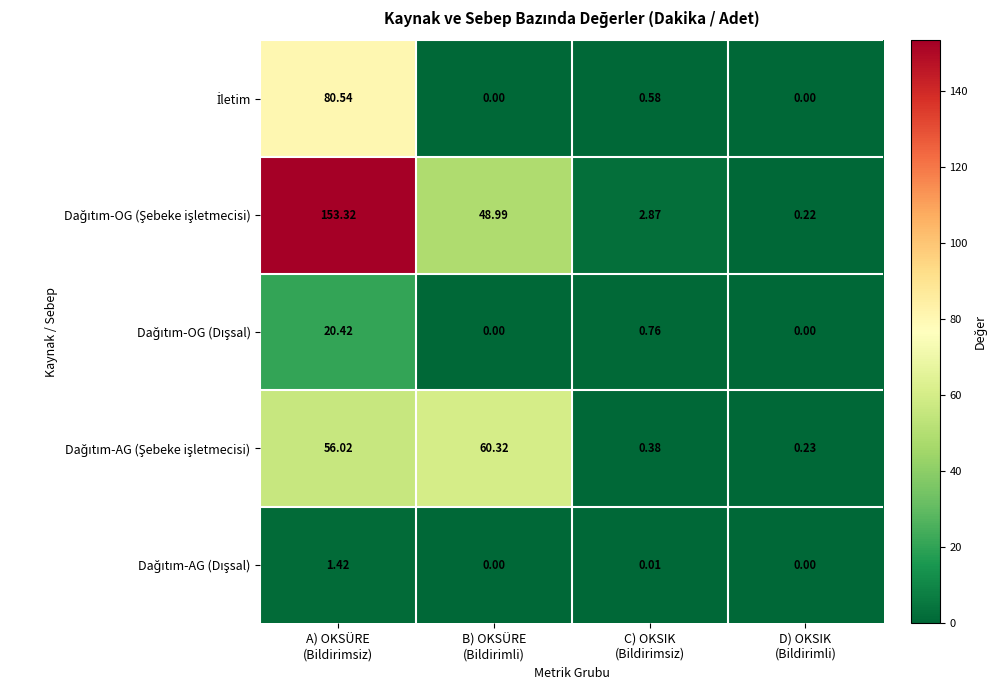

Count the number of categories in the chart.

4